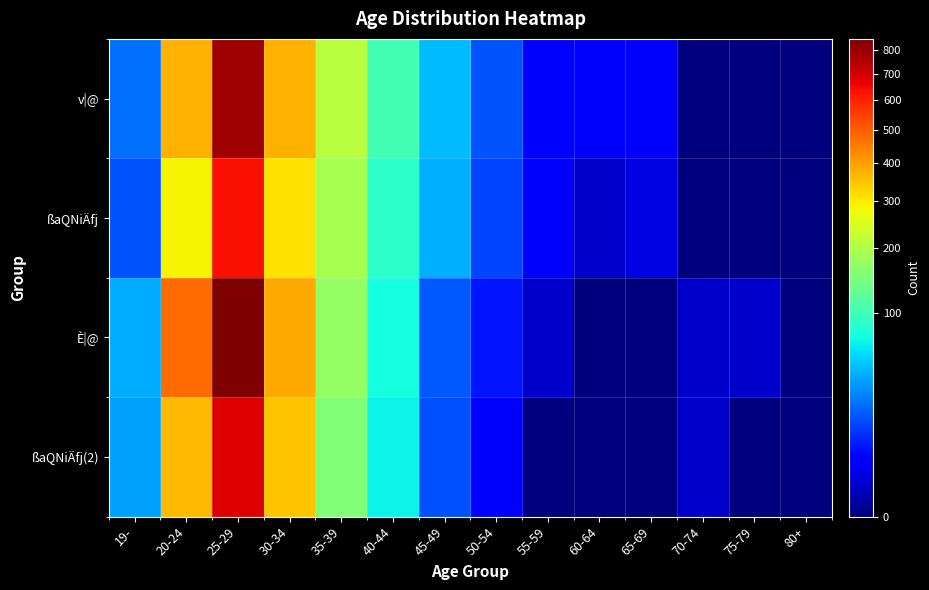

Reading left to right, list all the values displayed in this chart.

v|@: 19-=23	20-24=373	25-29=783	30-34=374	35-39=210	40-44=103	45-49=45	50-54=17	55-59=4	60-64=4	65-69=4	70-74=0	75-79=0	80+=0
ßaQNiÄfj: 19-=17	20-24=291	25-29=639	30-34=312	35-39=192	40-44=87	45-49=42	50-54=14	55-59=4	60-64=1	65-69=2	70-74=0	75-79=0	80+=0
È|@: 19-=40	20-24=479	25-29=847	30-34=382	35-39=173	40-44=74	45-49=18	50-54=7	55-59=1	60-64=0	65-69=0	70-74=1	75-79=1	80+=0
ßaQNiÄfj(2): 19-=36	20-24=363	25-29=678	30-34=348	35-39=153	40-44=69	45-49=16	50-54=4	55-59=0	60-64=0	65-69=0	70-74=1	75-79=0	80+=0